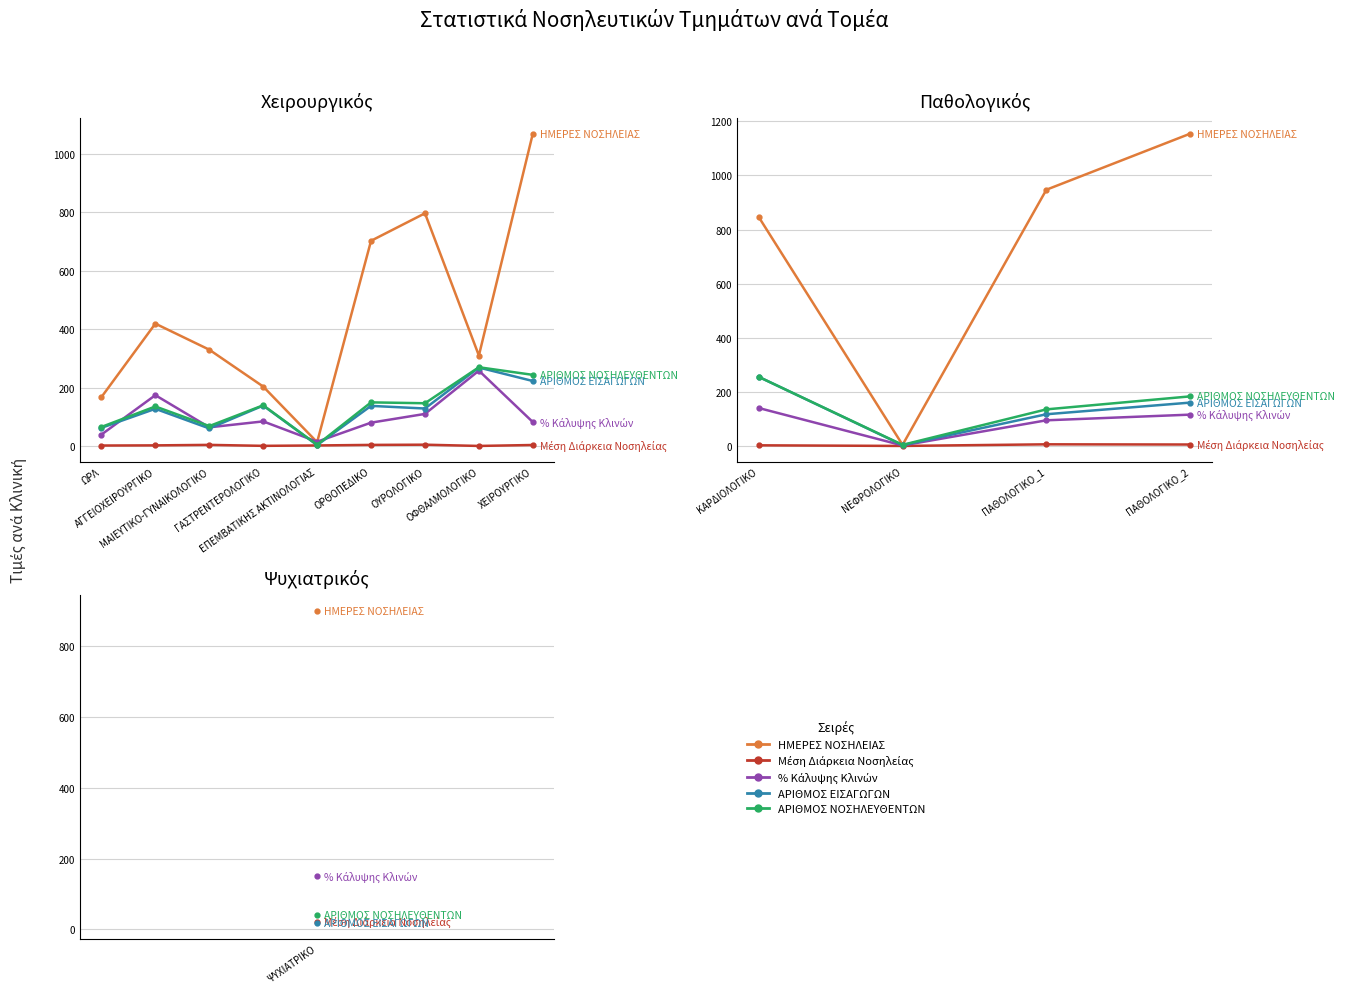

What is the label of the 3rd point from the left?

ΠΑΘΟΛΟΓΙΚΟ_1